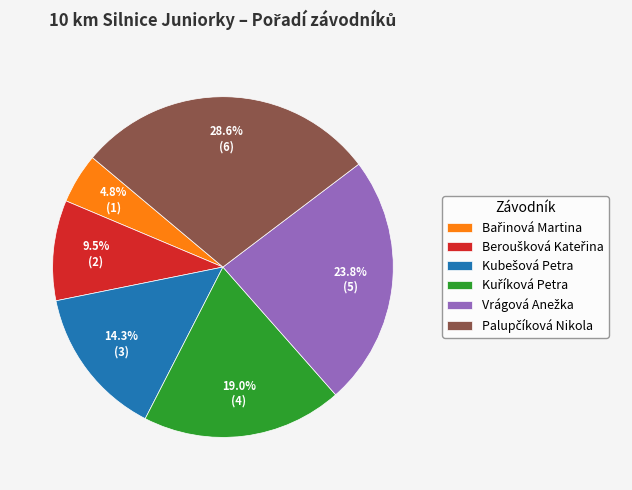

Is there any slice that represents more than half of the pie?

No